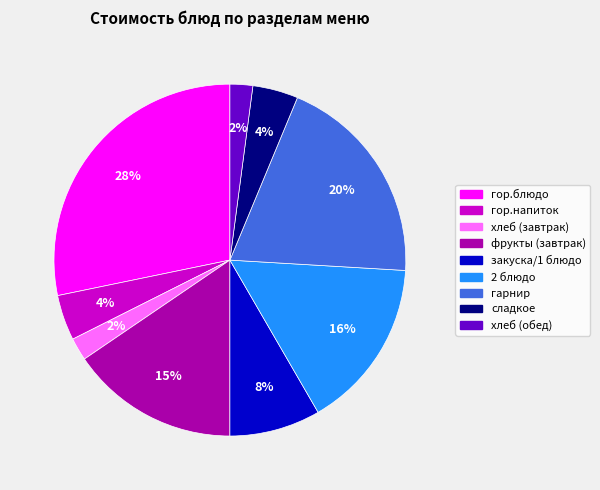

To the nearest percent, what is the combined percentage of хлеб (завтрак) and гарнир?

22%